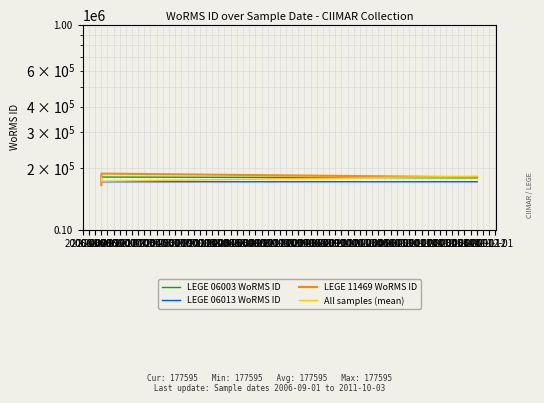

How many values in the All samples (mean) series exceed 179812?

2